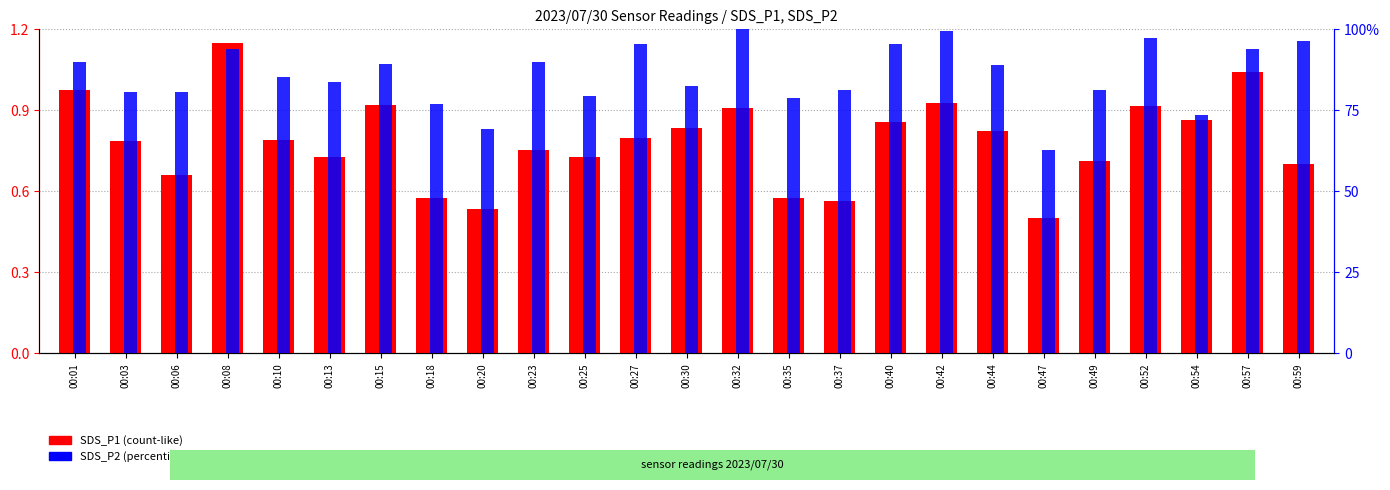

Which category has the lowest value across all series?

00:47